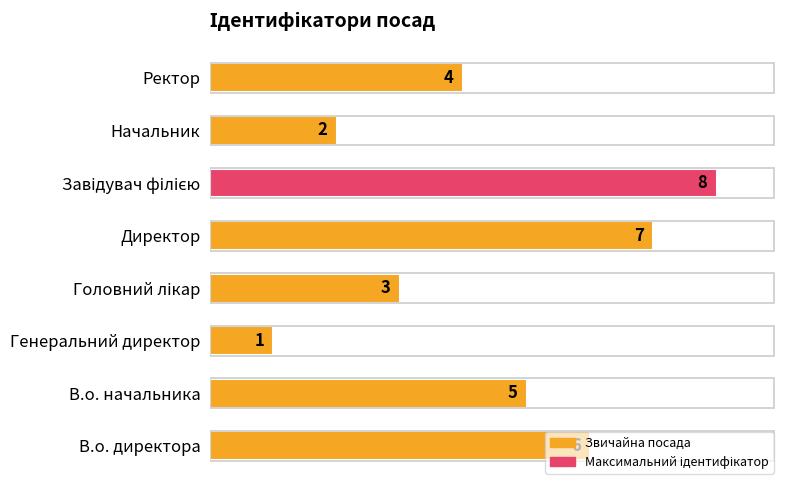

What is the sum of all values?

36